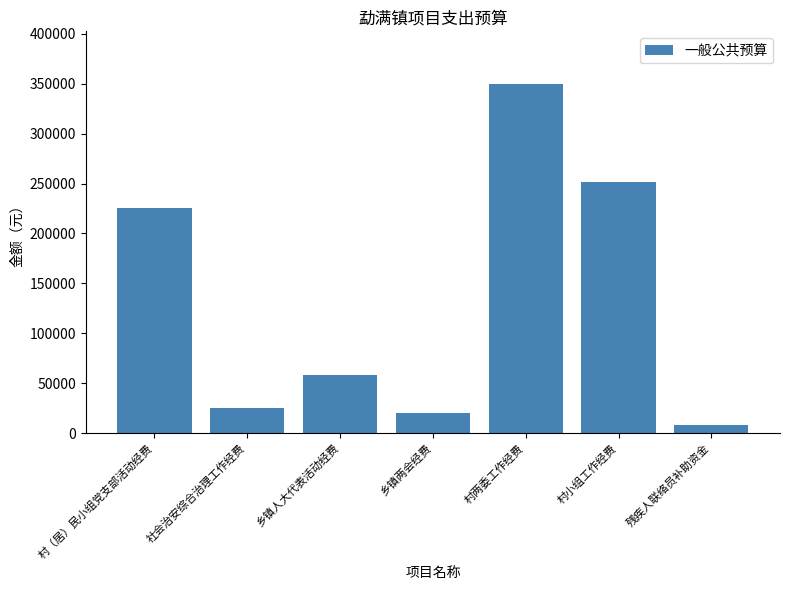

List the labels in order of value, smallest first.

残疾人联络员补助资金, 乡镇两会经费, 社会治安综合治理工作经费, 乡镇人大代表活动经费, 村（居）民小组党支部活动经费, 村小组工作经费, 村两委工作经费